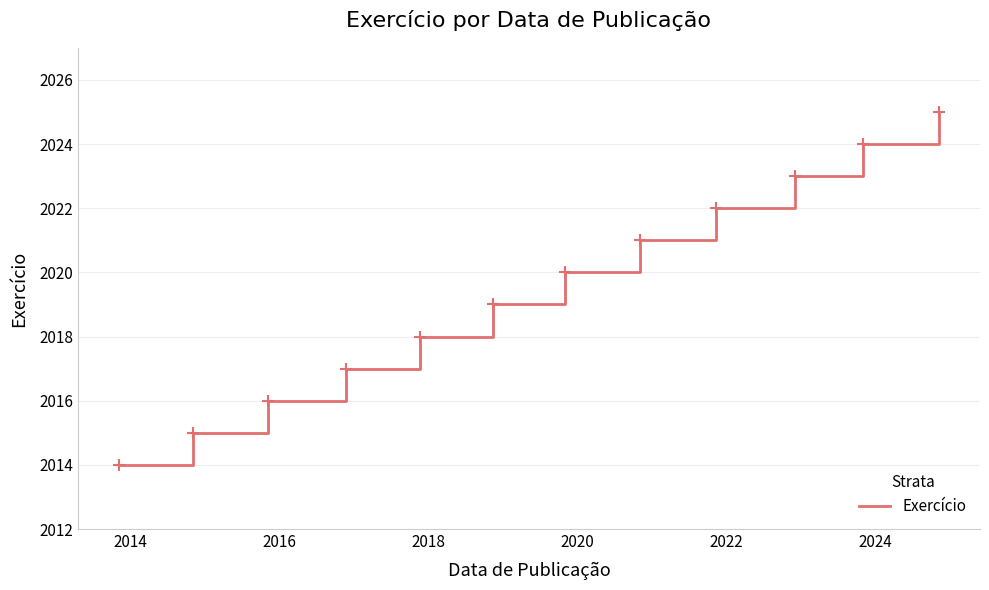

What is the maximum value shown in the chart?

2025